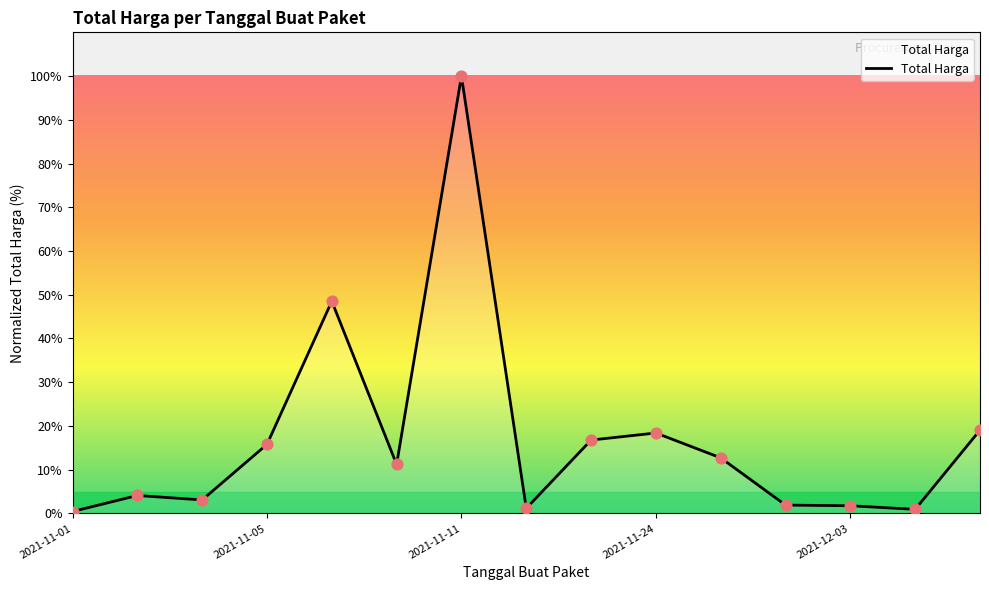

What is the greatest value displayed?

100.0